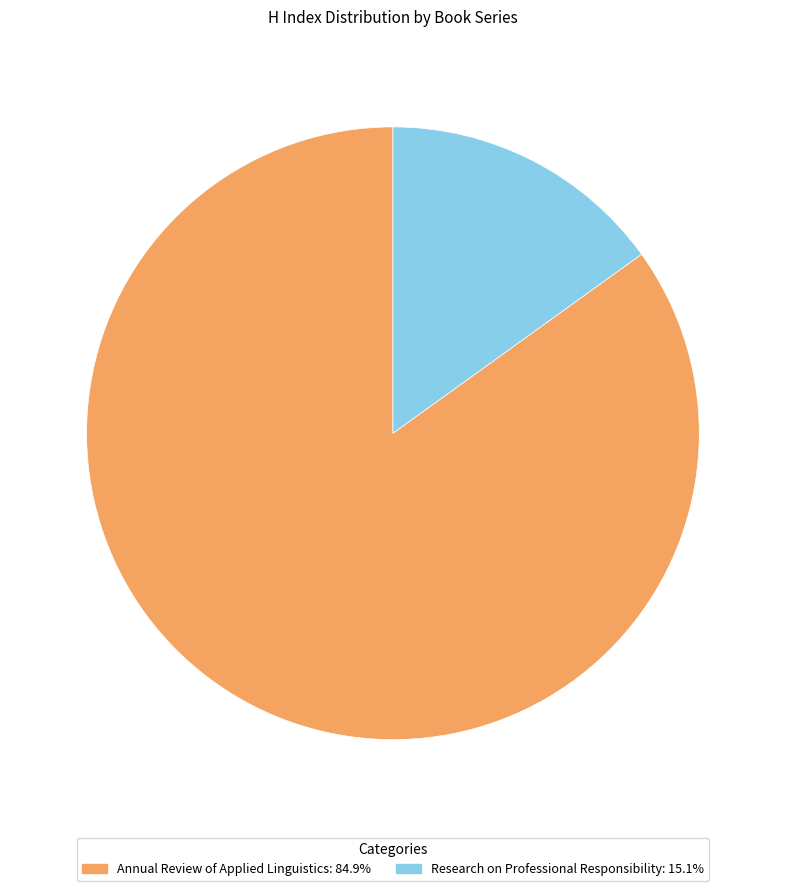

Approximately how many times larger is the value at Annual Review of Applied Linguistics compared to Research on Professional Responsibility?

5.6